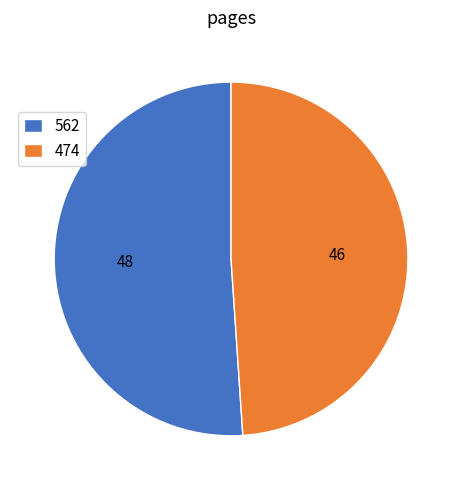

Which category has the biggest portion of the pie?

562